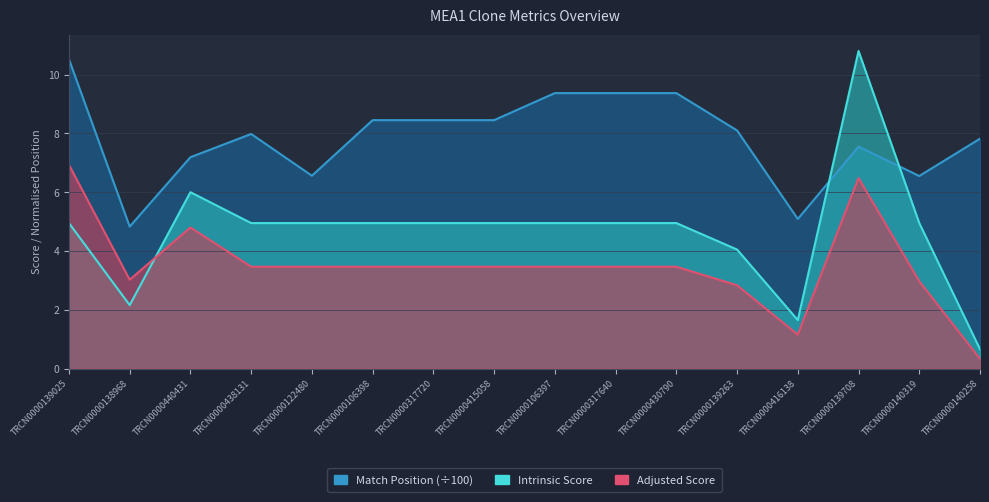

Reading left to right, what are all the values shown in this chart?

Match Position: TRCN0000139025=10.5	TRCN0000138968=4.8	TRCN0000440431=7.2	TRCN0000438131=8.0	TRCN0000122480=6.6	TRCN0000106398=8.4	TRCN0000317720=8.4	TRCN0000415058=8.4	TRCN0000106397=9.4	TRCN0000317640=9.4	TRCN0000430790=9.4	TRCN0000139263=8.1	TRCN0000416138=5.1	TRCN0000139708=7.5	TRCN0000140319=6.5	TRCN0000140258=7.8
Intrinsic Score: TRCN0000139025=5.0	TRCN0000138968=2.2	TRCN0000440431=6.0	TRCN0000438131=5.0	TRCN0000122480=5.0	TRCN0000106398=5.0	TRCN0000317720=5.0	TRCN0000415058=5.0	TRCN0000106397=5.0	TRCN0000317640=5.0	TRCN0000430790=5.0	TRCN0000139263=4.0	TRCN0000416138=1.6	TRCN0000139708=10.8	TRCN0000140319=5.0	TRCN0000140258=0.7
Adjusted Score: TRCN0000139025=6.9	TRCN0000138968=3.0	TRCN0000440431=4.8	TRCN0000438131=3.5	TRCN0000122480=3.5	TRCN0000106398=3.5	TRCN0000317720=3.5	TRCN0000415058=3.5	TRCN0000106397=3.5	TRCN0000317640=3.5	TRCN0000430790=3.5	TRCN0000139263=2.8	TRCN0000416138=1.2	TRCN0000139708=6.5	TRCN0000140319=3.0	TRCN0000140258=0.3